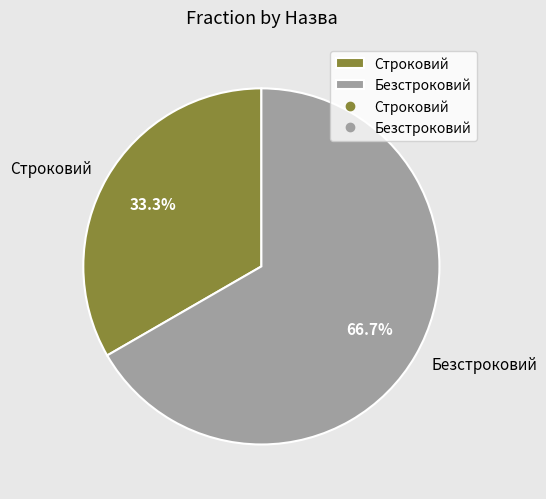

Which category accounts for the majority?

Безстроковий